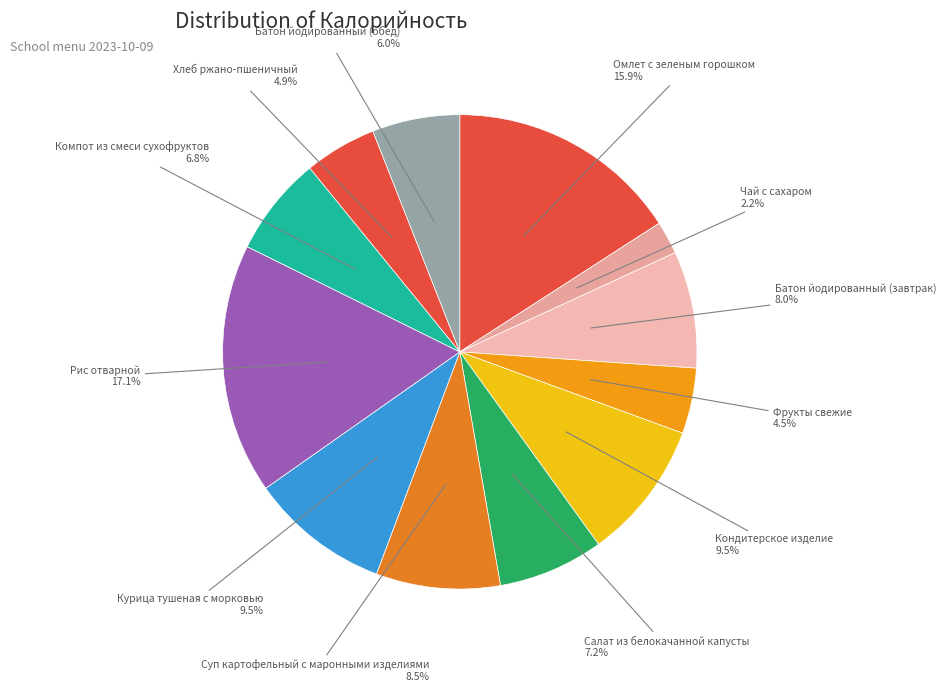

To the nearest percent, what is the combined percentage of Батон йодированный (завтрак) and Кондитерское изделие?

17%